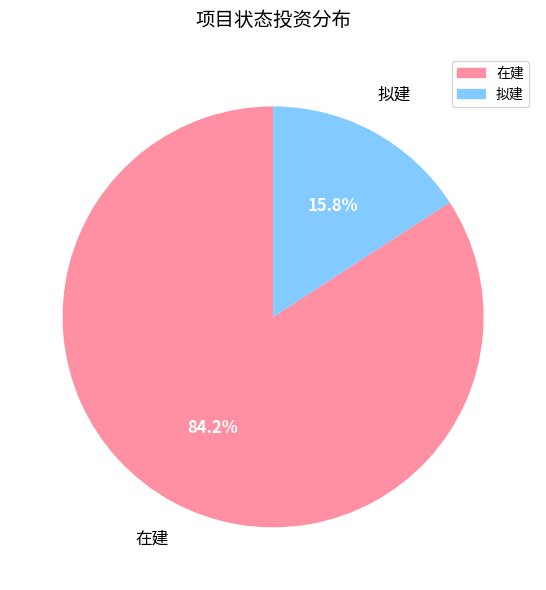

To the nearest percent, what is the difference between the 在建 and 拟建 slice percentages?

68%